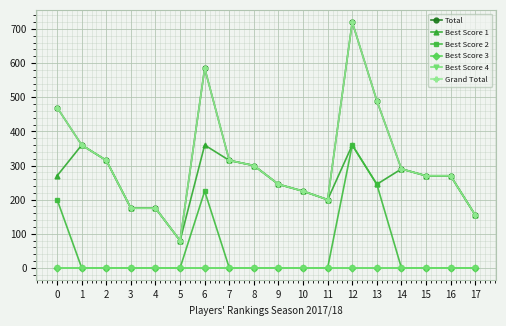

List the labels in order of Best Score 3 value, smallest first.

0, 1, 2, 3, 4, 5, 6, 7, 8, 9, 10, 11, 12, 13, 14, 15, 16, 17